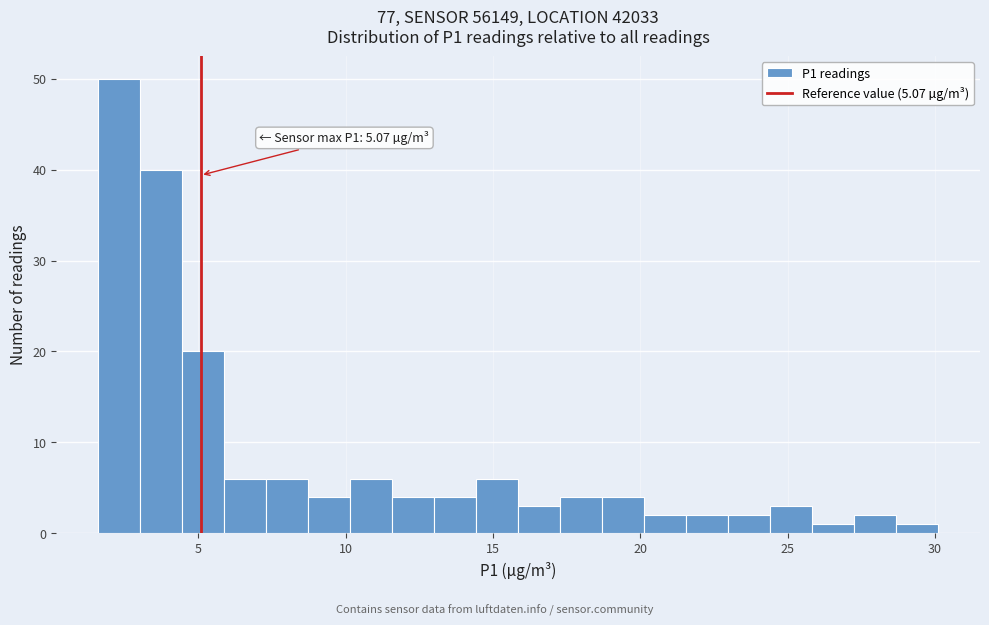

Around what value on the x-axis is the tallest bar? Give the approximate position of its centre, as read against the axis.

2.5